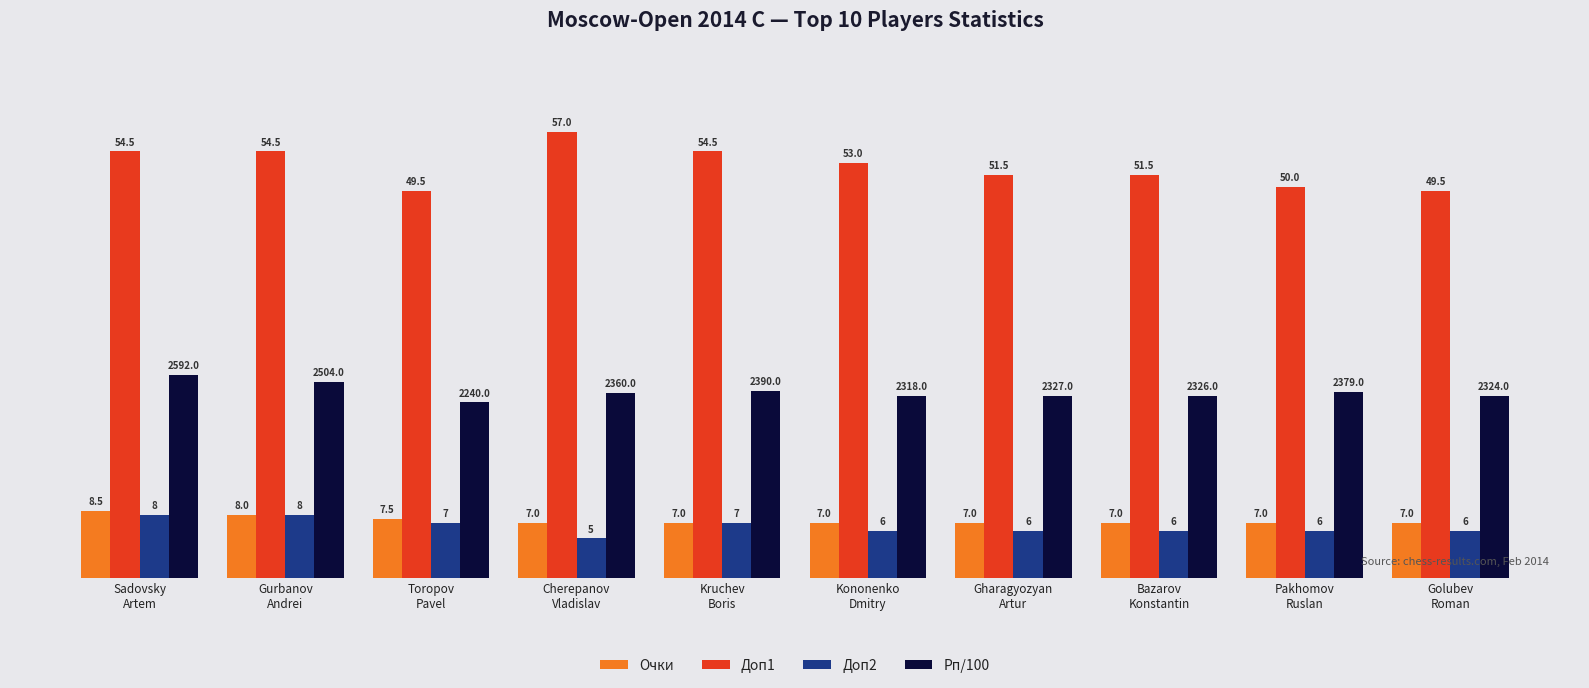

How many groups of bars are there?

10